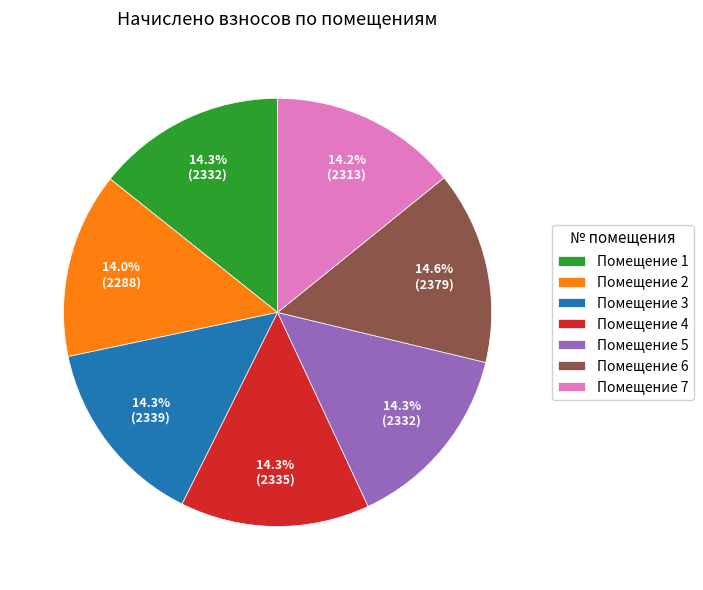

How much of the chart is everything except Помещение 6?

85.4%